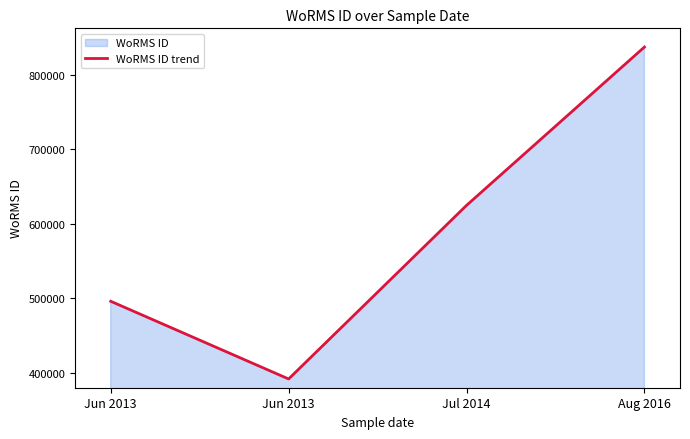

Between Aug 2016 and Jun 2013, which is larger?

Aug 2016